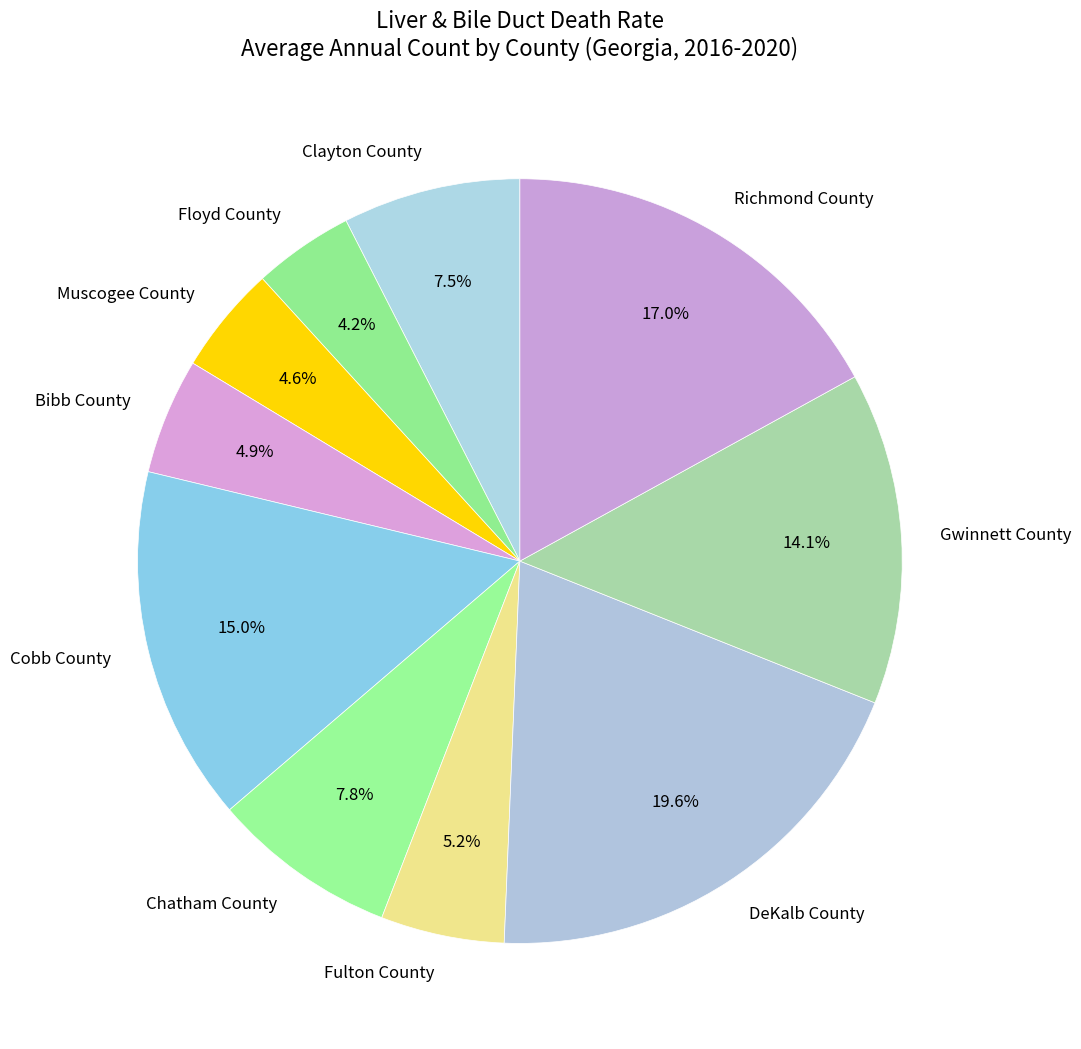

The Bibb County slice represents 5% of the pie. True or false?

True